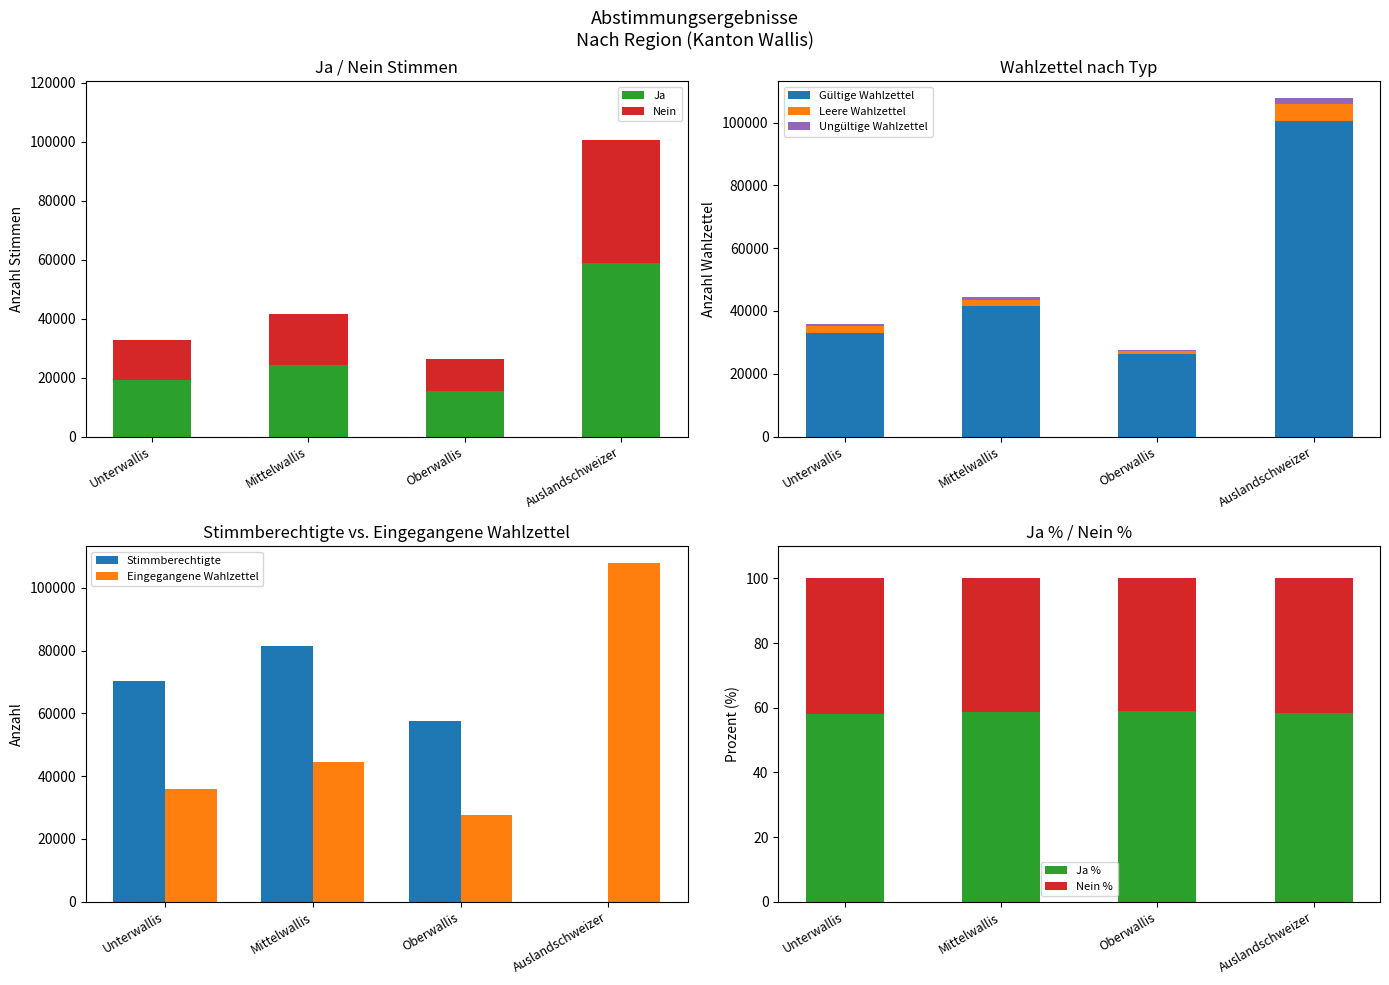

At which category is the sum across all series the highest?

Auslandschweizer